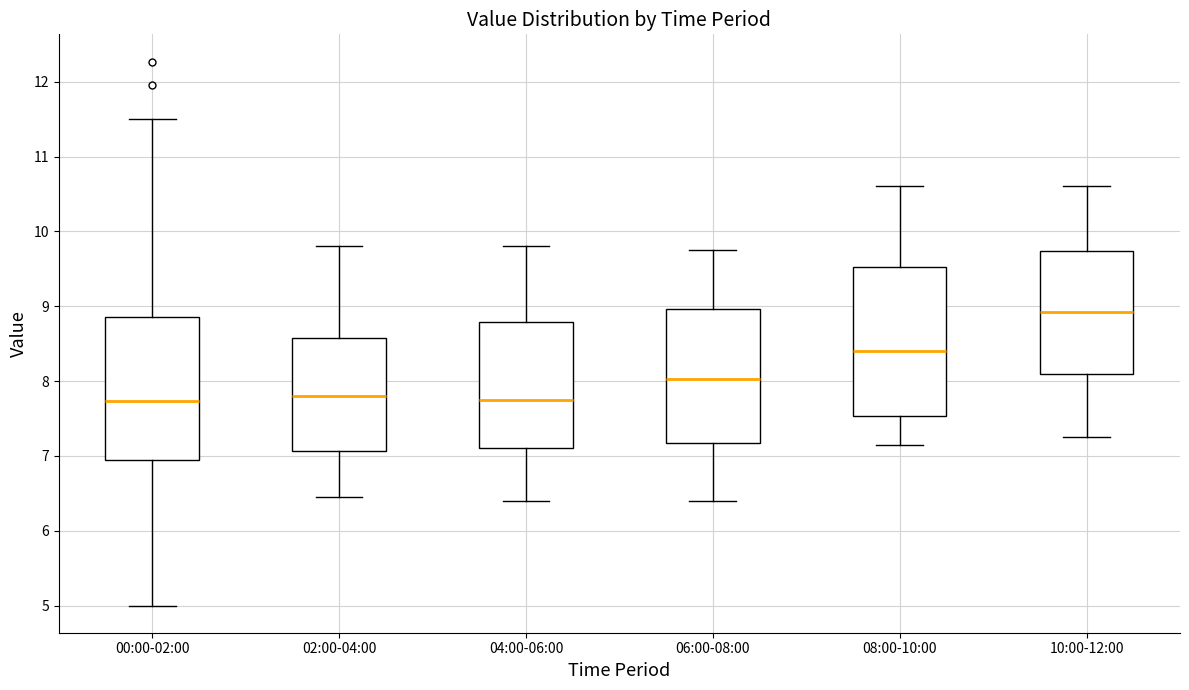

Where does the lower whisker of the box for 08:00-10:00 end on the y-axis? The values are not printed on the chart, so give them approximately, as read against the axis.

7.2